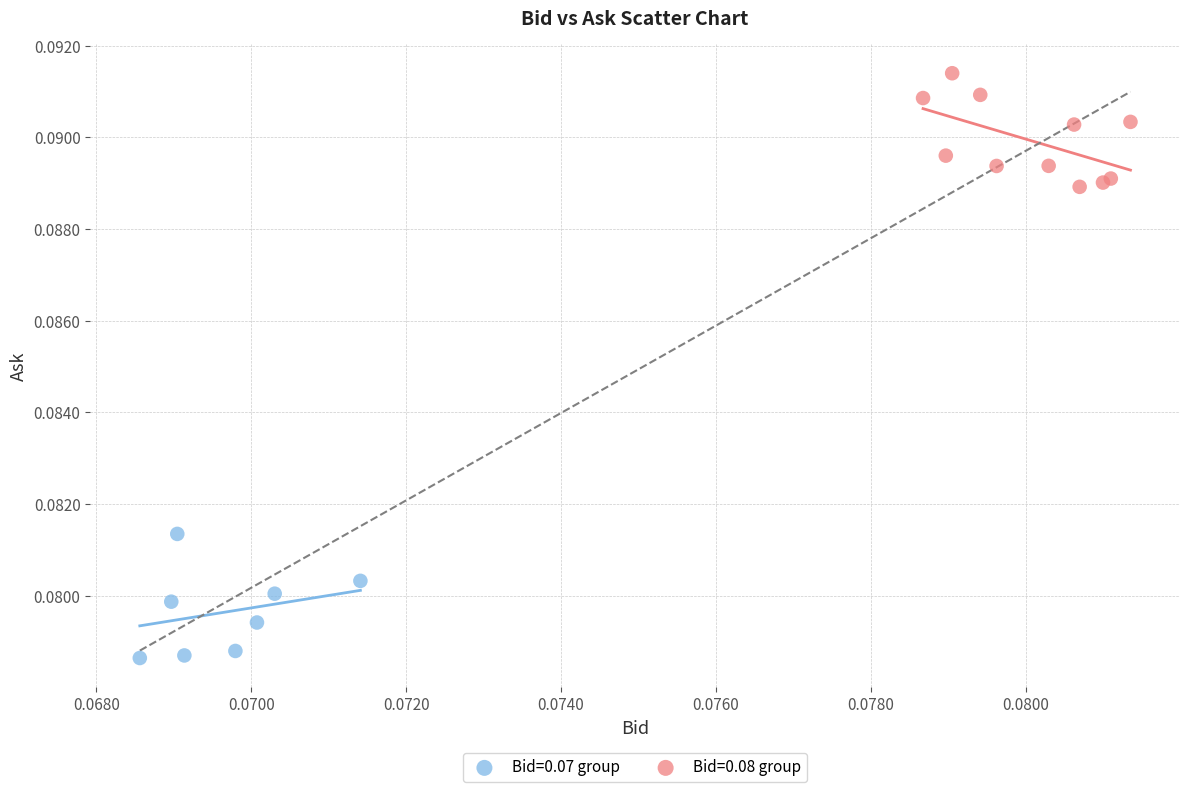

Which series has the largest Y range (max minus min)?

Bid=0.07 group